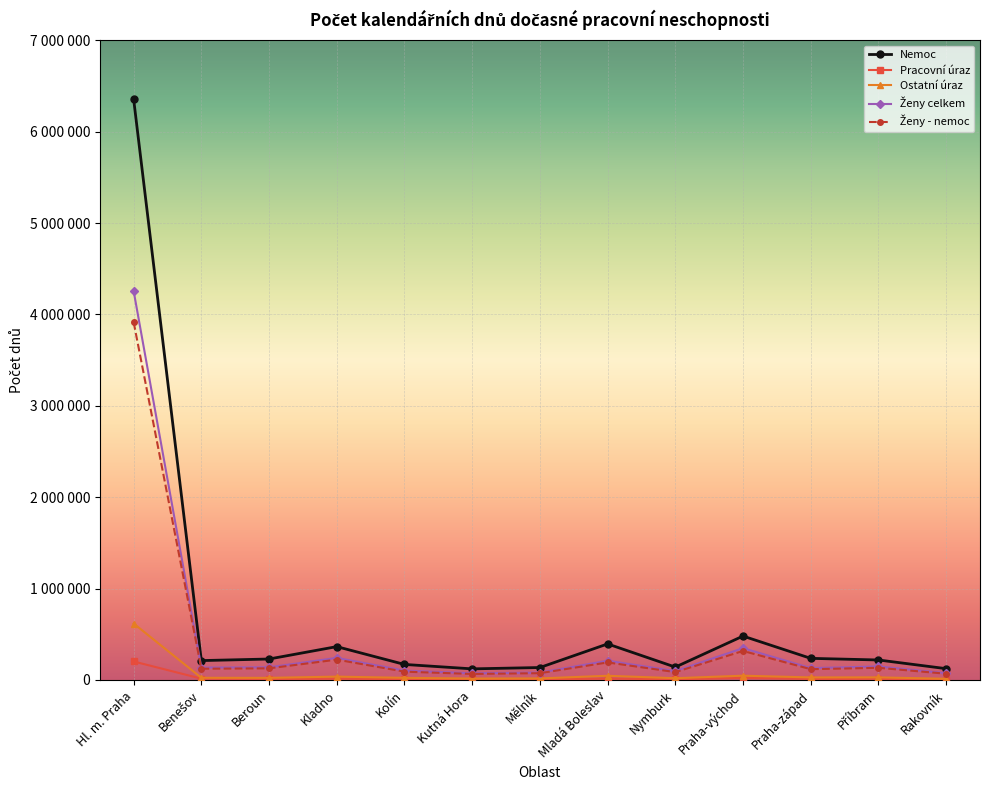

Is this an area chart (filled region under the line)?

No